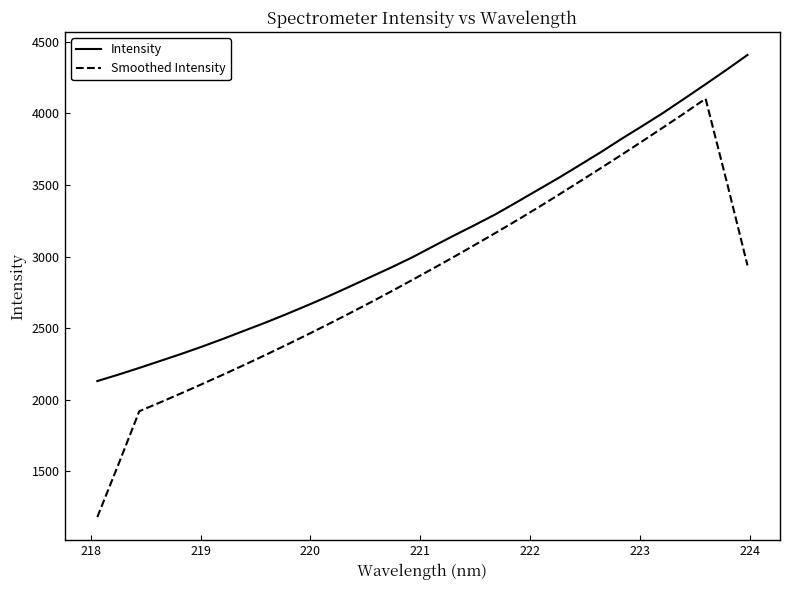

Which series has the largest range (max minus min)?

Smoothed Intensity